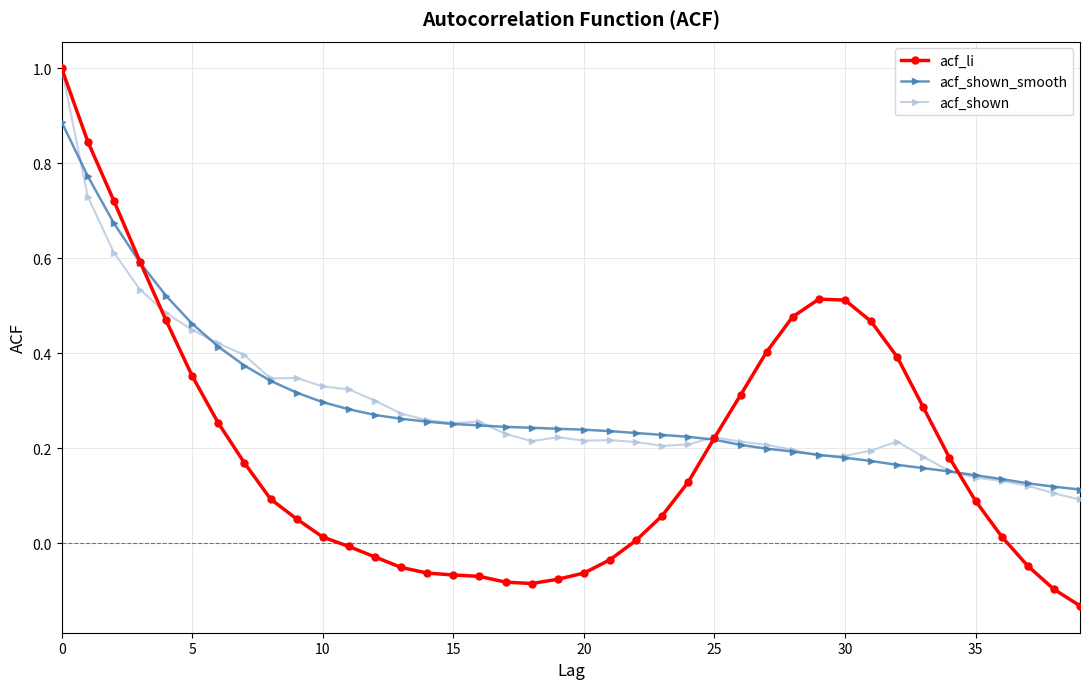

Which series has the widest spread of values?

acf_li